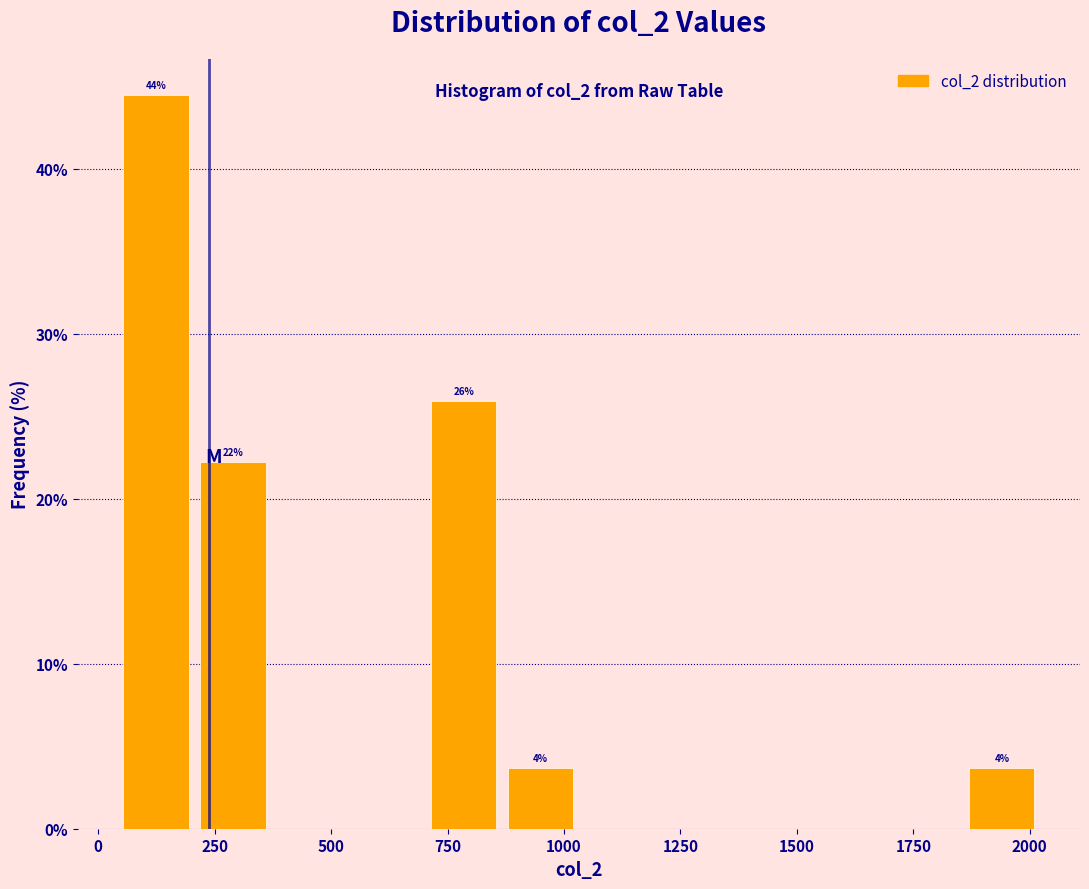

Around what value on the x-axis is the tallest bar? Give the approximate position of its centre, as read against the axis.

100